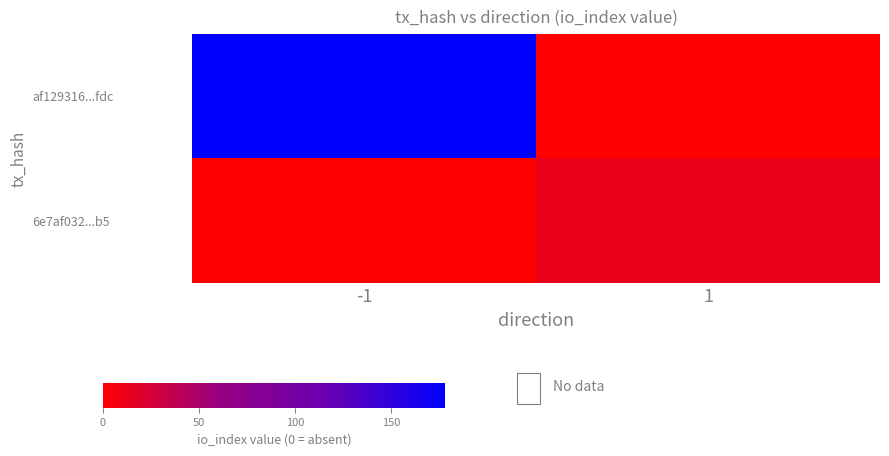

Reading left to right, extract all data points from this chart.

af129316...fdc: -1=178	1=0
6e7af032...b5: -1=0	1=12